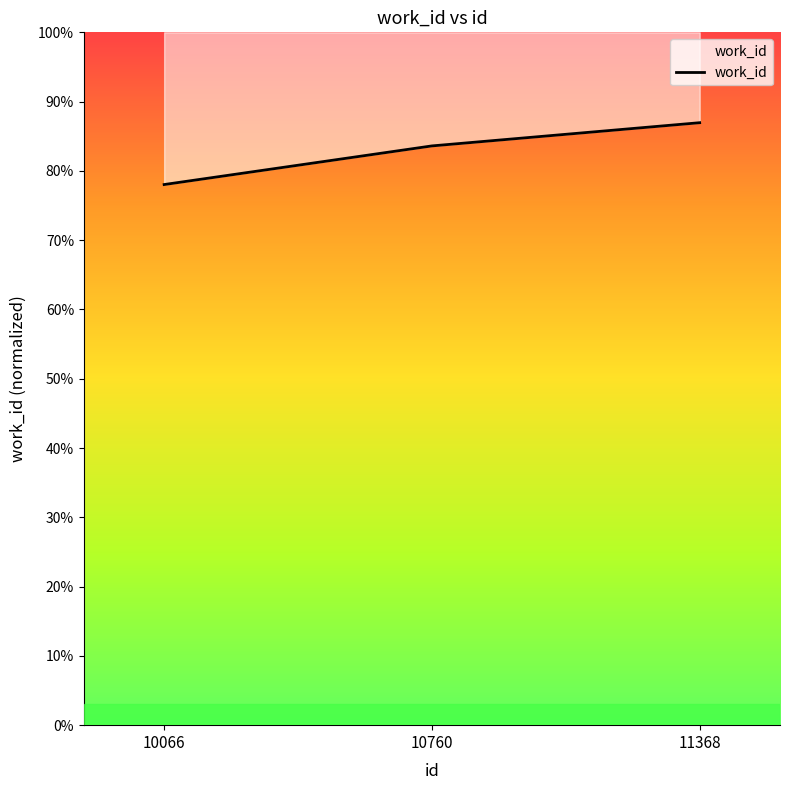

The chart shows a value of 5445 at 10760. True or false?

False